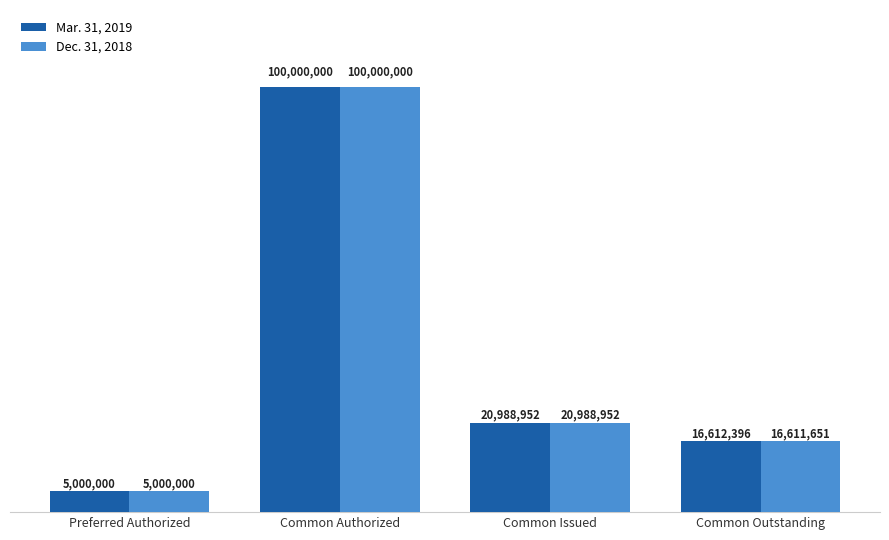

What is the total value across all series at Preferred Authorized?

10000000